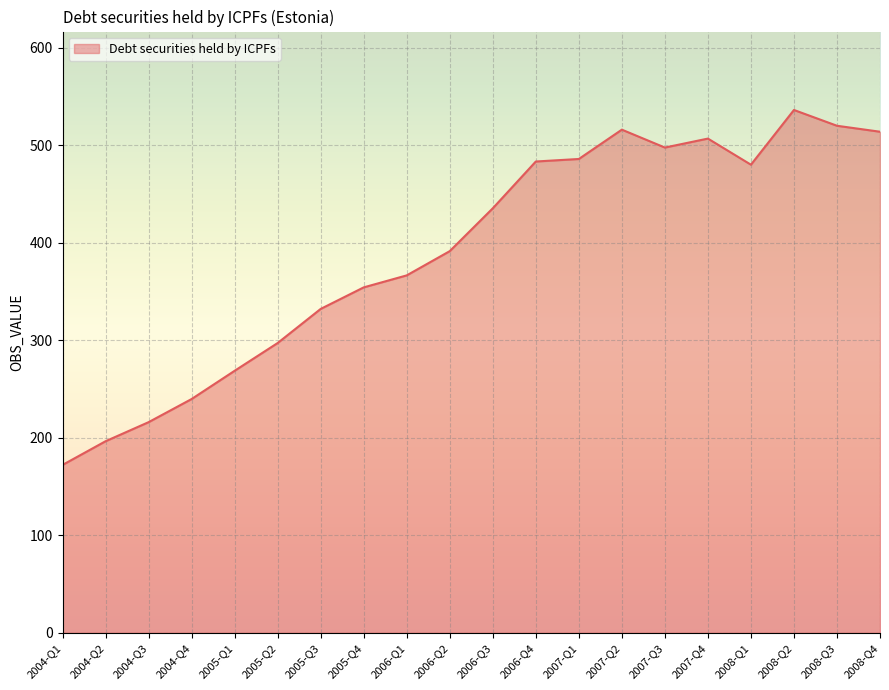

What is the ratio of the value at 2004-Q2 to the value at 2006-Q1?

0.5